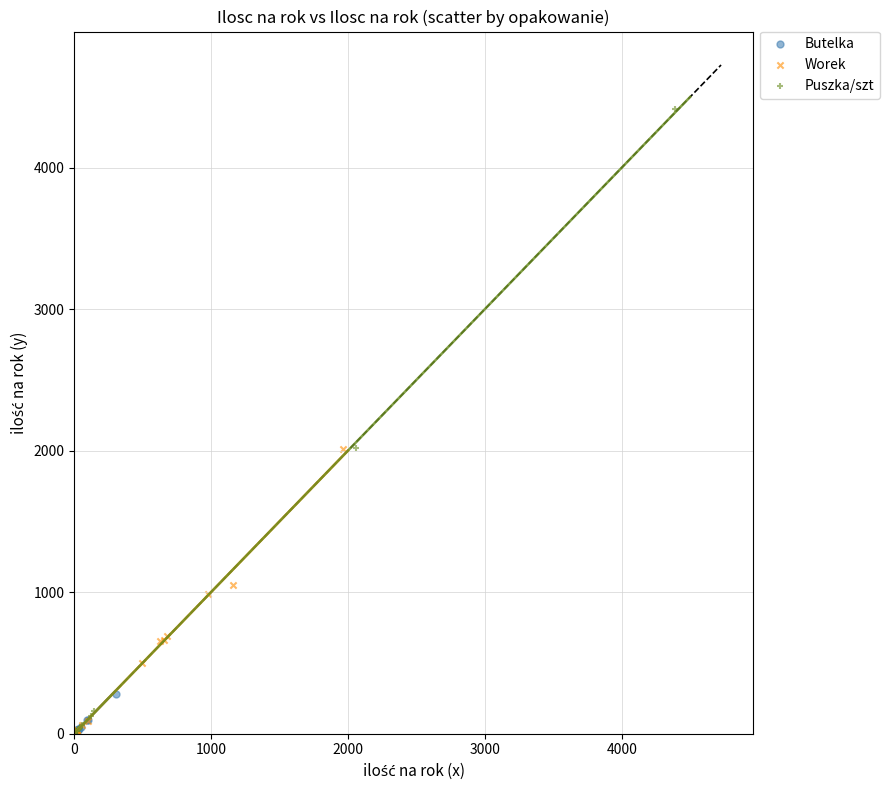

Which series has the widest spread of Y values?

Puszka/szt